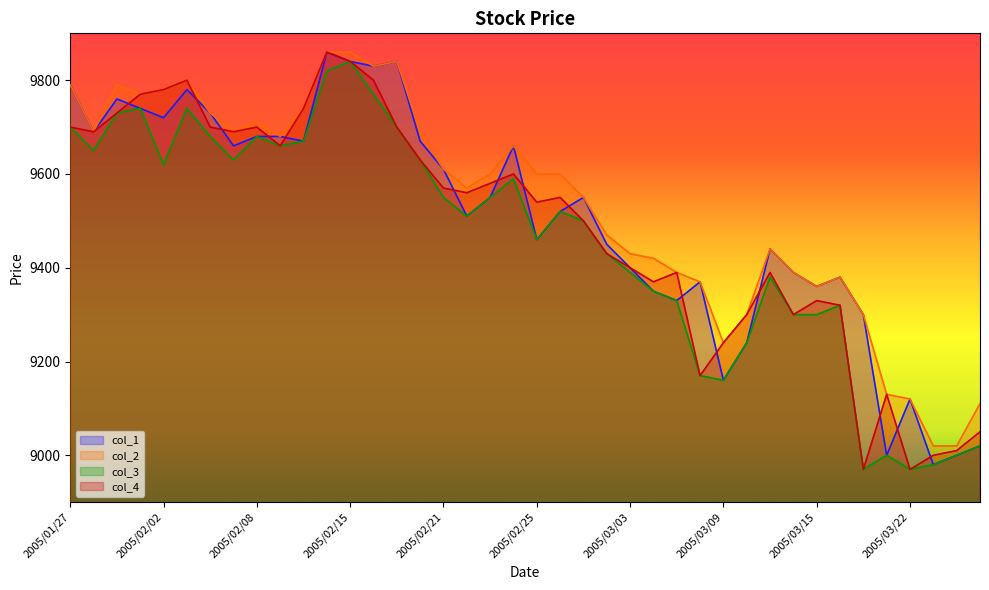

Reading right to left, what are all the values shown in this chart?

col_1: 9020	9000	8980	9120	9000	9300	9380	9360	9390	9440	9240	9160	9370	9330	9350	9400	9450	9550	9520	9460	9660	9550	9510	9610	9670	9840	9830	9840	9860	9670	9680	9680	9660	9730	9780	9720	9740	9760	9690	9790
col_2: 9110	9020	9020	9120	9130	9300	9380	9360	9390	9440	9300	9240	9370	9390	9420	9430	9470	9550	9600	9600	9660	9600	9570	9610	9690	9840	9830	9860	9860	9740	9680	9710	9690	9730	9800	9780	9770	9790	9690	9790
col_3: 9020	9000	8980	8970	9000	8970	9320	9300	9300	9380	9240	9160	9170	9330	9350	9390	9430	9500	9520	9460	9590	9550	9510	9550	9630	9700	9770	9840	9820	9670	9660	9680	9630	9680	9740	9620	9740	9730	9650	9700
col_4: 9050	9010	9000	8970	9130	8970	9320	9330	9300	9390	9300	9240	9170	9390	9370	9400	9430	9500	9550	9540	9600	9580	9560	9570	9630	9700	9800	9840	9860	9740	9660	9700	9690	9700	9800	9780	9770	9730	9690	9700